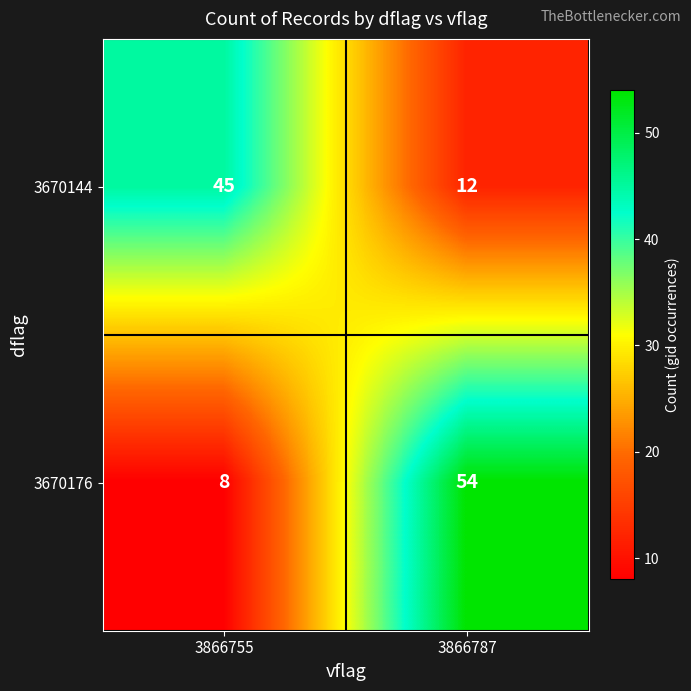

Which series has the largest range (max minus min)?

3670176